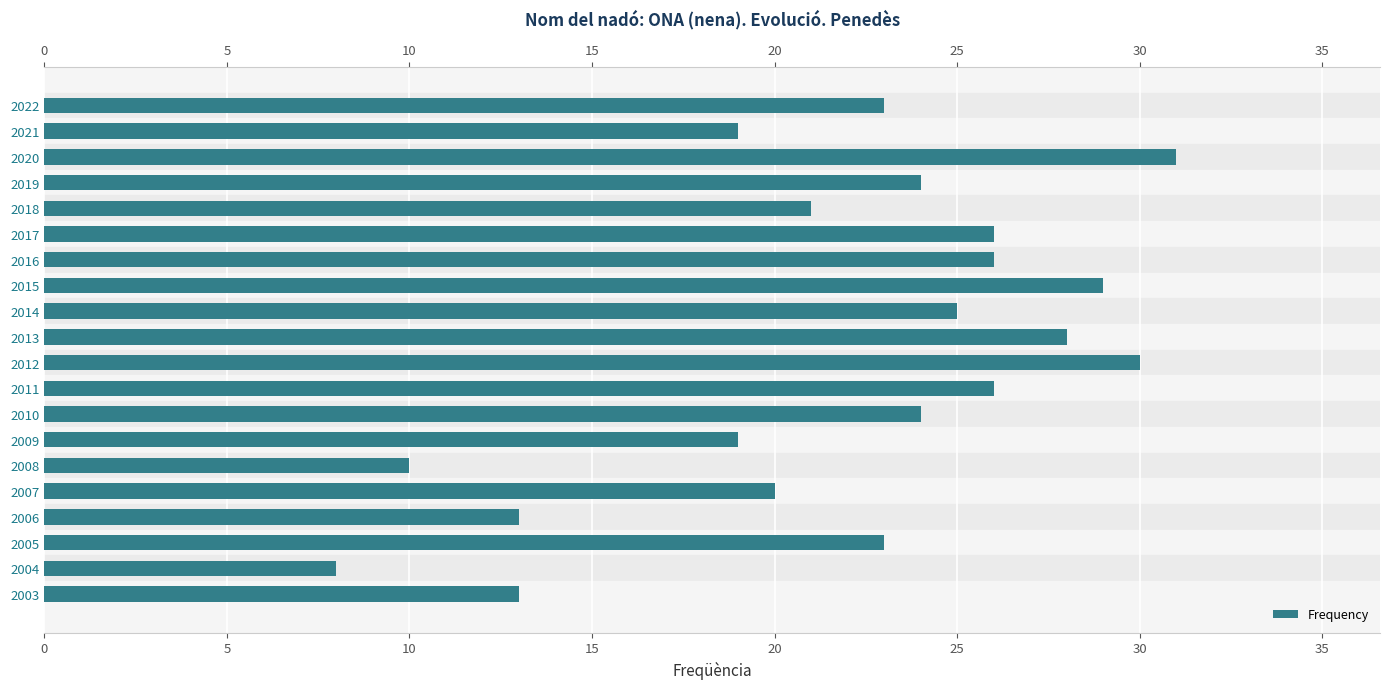

Count the number of values greater than 24.

8